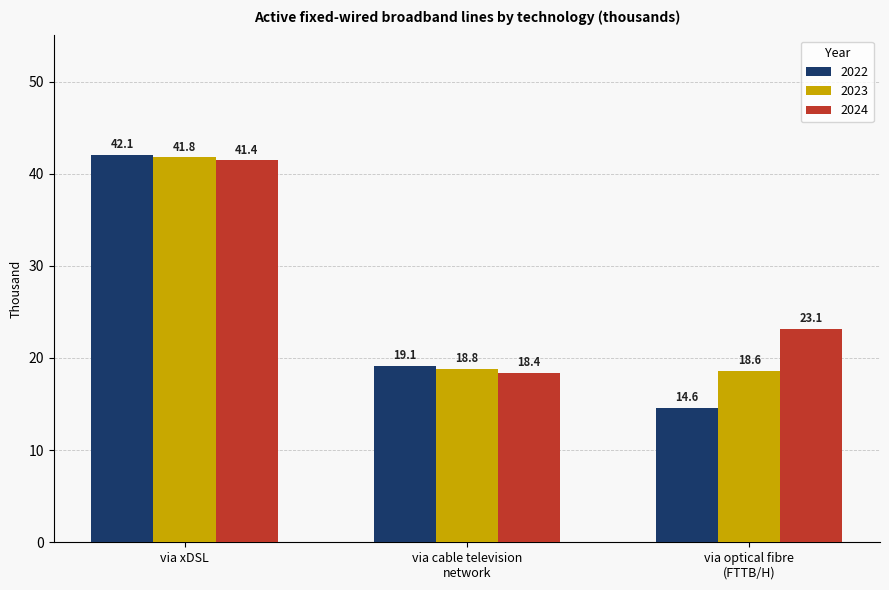

What is the sum of all 2024 values?

83.0